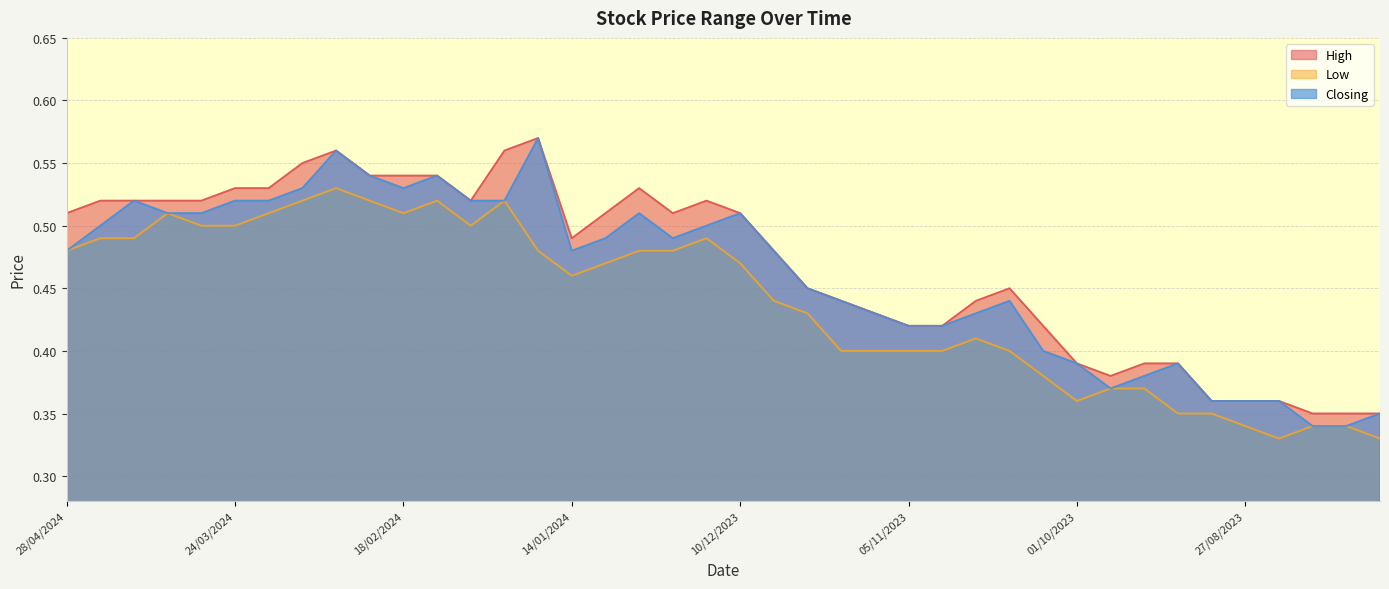

The High series shows 0.8 at 25/02/2024. True or false?

False